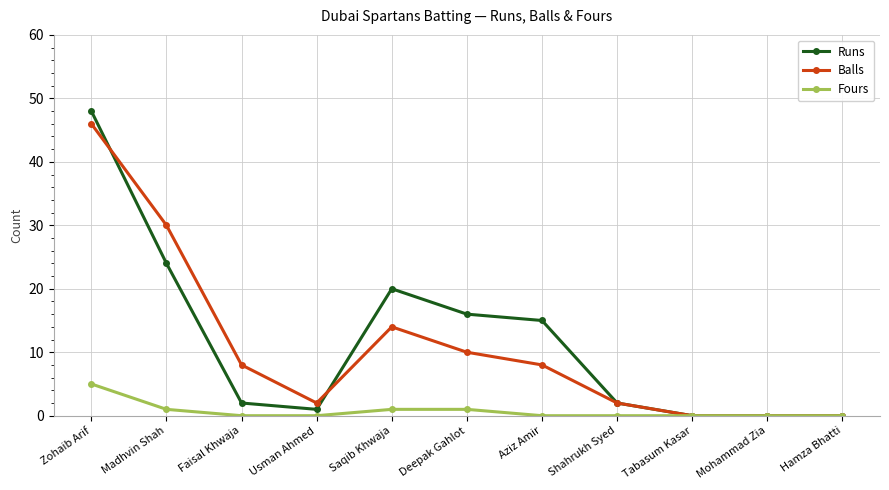

What is the sum of the Balls values at Aziz Amir and Madhvin Shah?

38